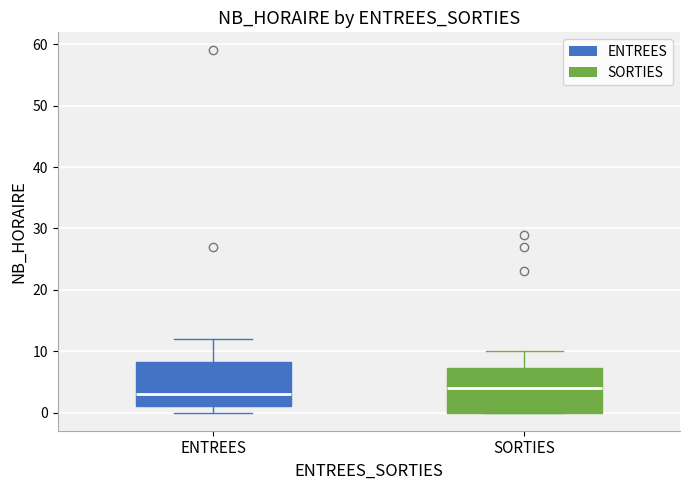

Where is the upper edge of the box for SORTIES on the y-axis? The values are not printed on the chart, so give them approximately, as read against the axis.

7